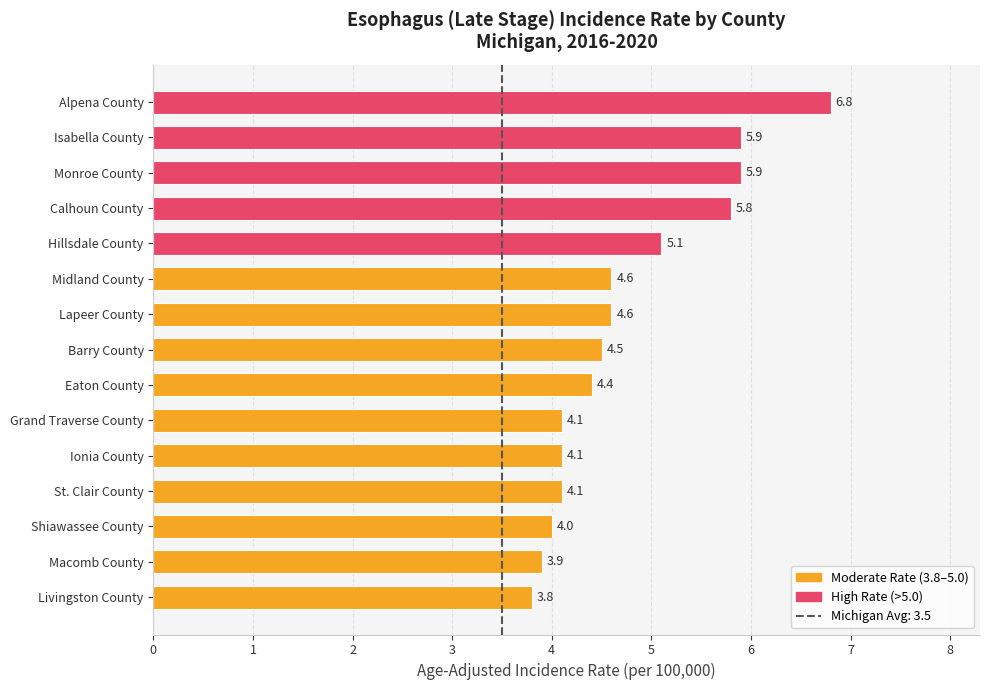

What is the sum of all values?

71.6